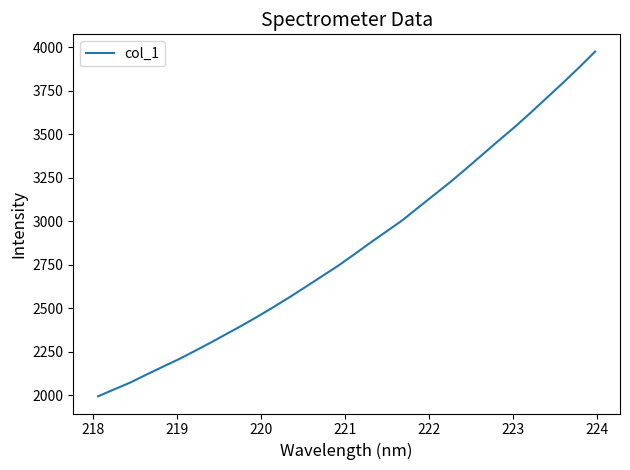

What is the average value?

2851.8